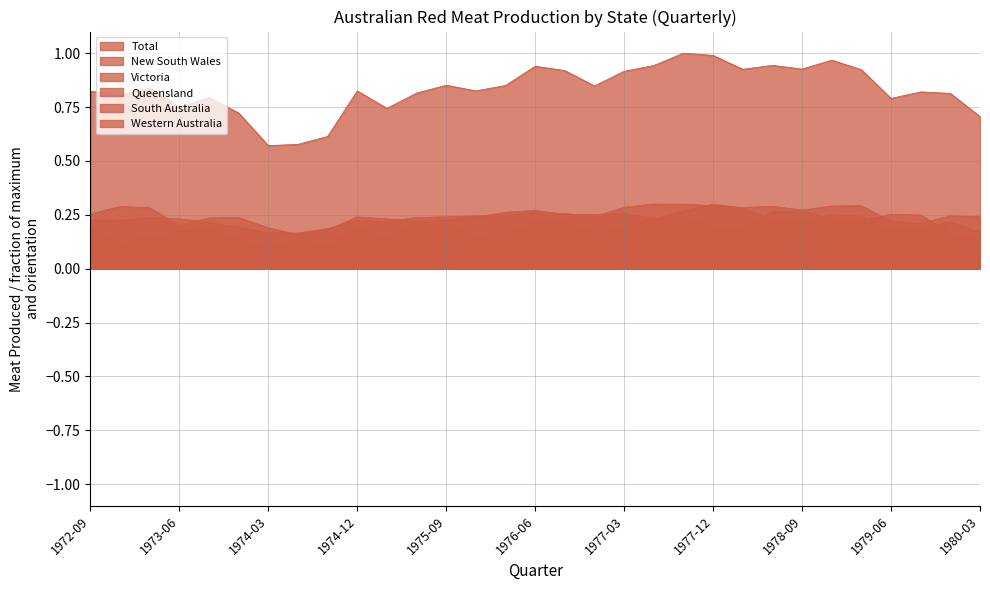

Rank the series by their maximum value, from highest to lowest.

Total, New South Wales, Victoria, Queensland, Western Australia, South Australia